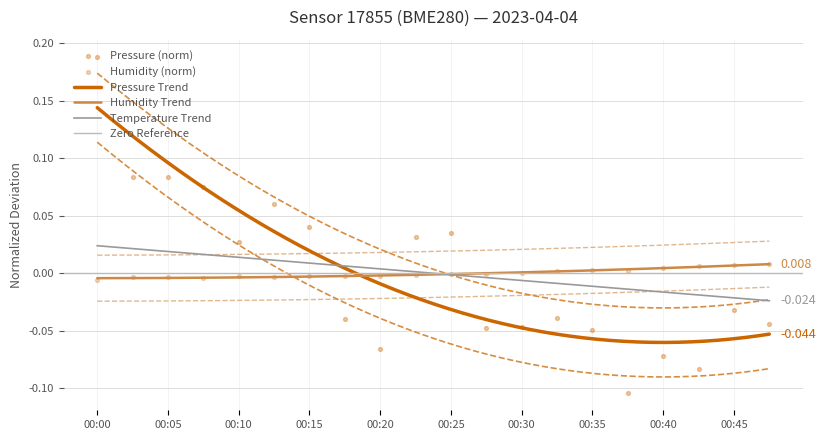

Which series reaches the maximum Y coordinate?

pressure